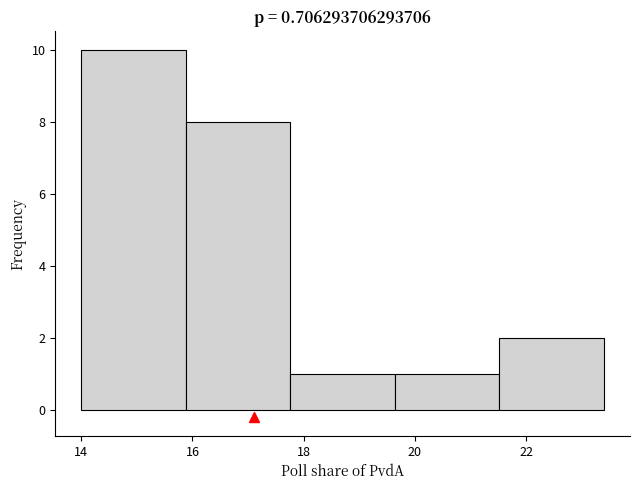

Over which range of the x-axis is the bar tallest?

14.00 to 15.88